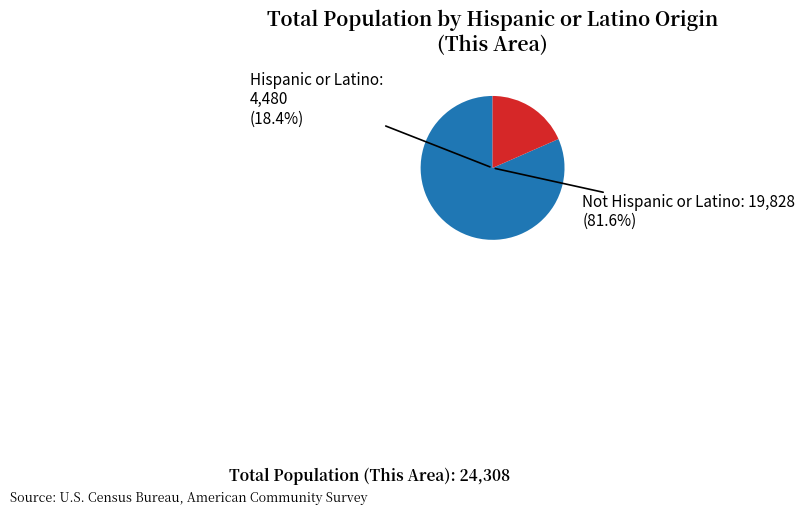

Is there a majority slice in this chart?

Yes